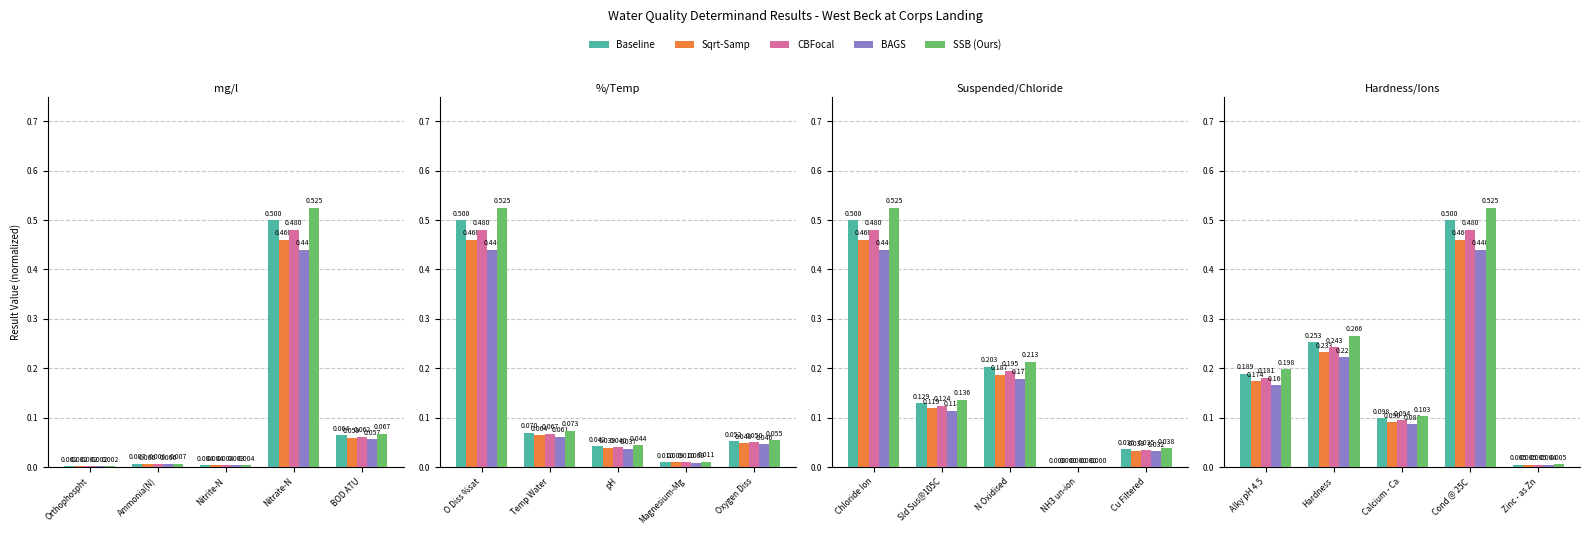

The value of BAGS at Cond @ 25C is 0.4. True or false?

True